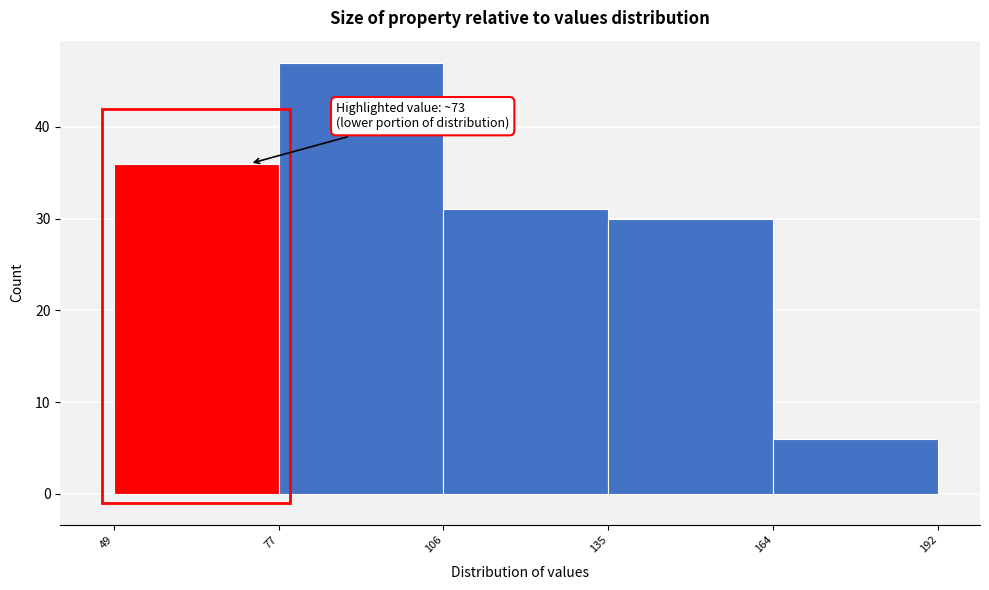

Over which range of the x-axis is the bar tallest?

77 to 106